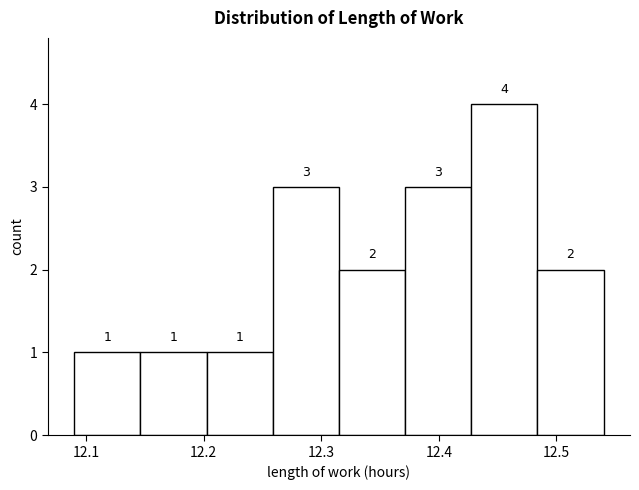

What is the height of the bar covering 12.48 to 12.54 on the x-axis? The bar edges are not printed on the chart, so give them approximately, as read against the axis.

2